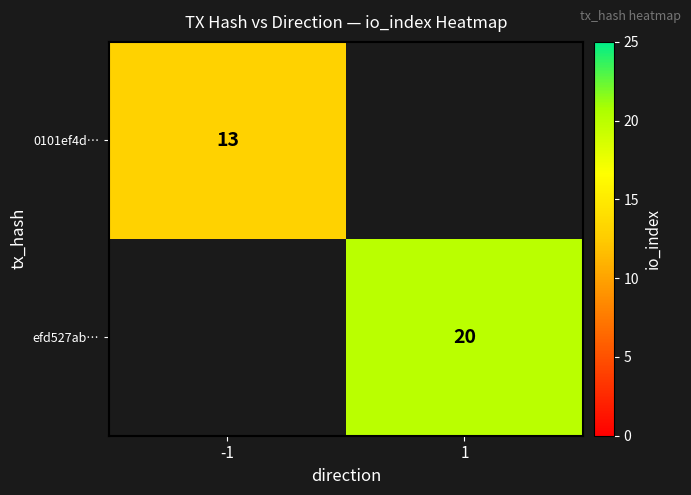

Which category has the lowest value across all series?

-1